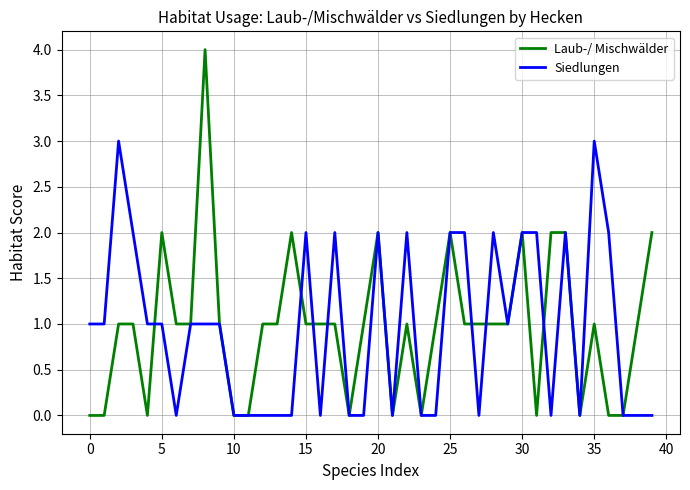

Reading left to right, what are all the values shown in this chart?

Laub-/ Mischwälder: 0	0	1	1	0	2	1	1	4	1	0	0	1	1	2	1	1	1	0	1	2	0	1	0	1	2	1	1	1	1	2	0	2	2	0	1	0	0	1	2
Siedlungen: 1	1	3	2	1	1	0	1	1	1	0	0	0	0	0	2	0	2	0	0	2	0	2	0	0	2	2	0	2	1	2	2	0	2	0	3	2	0	0	0